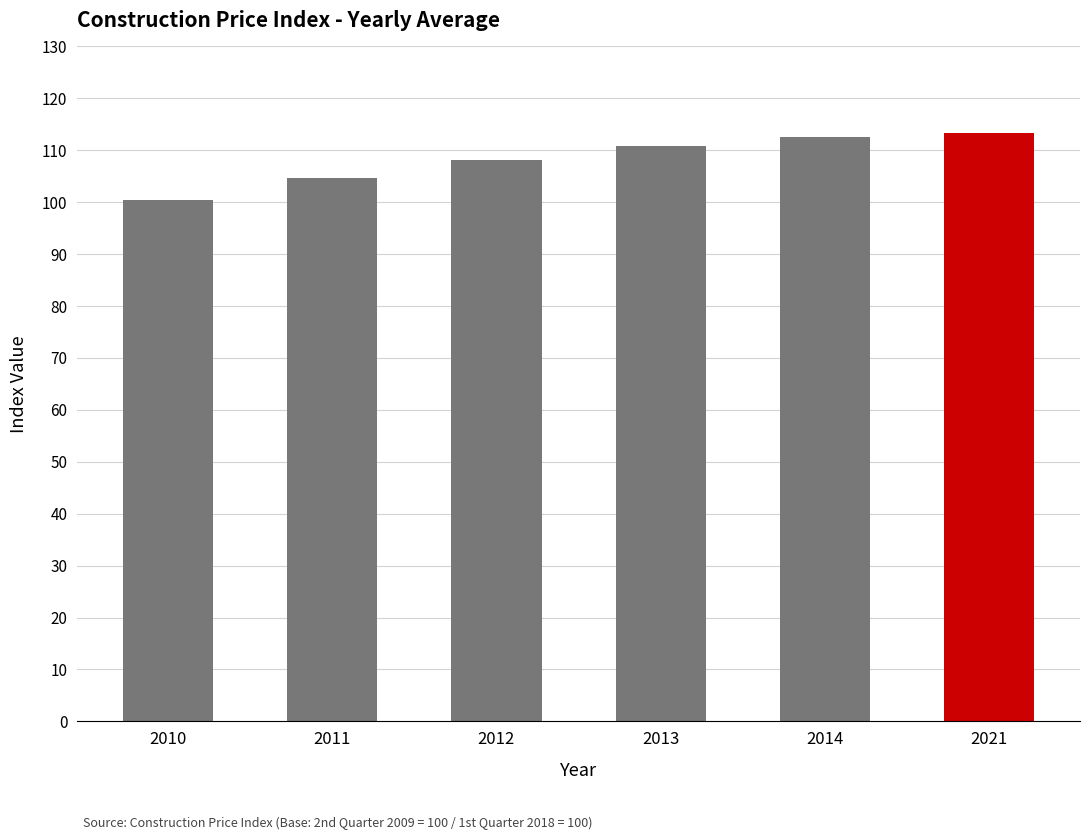

At which label does the data first exceed 110?

2013